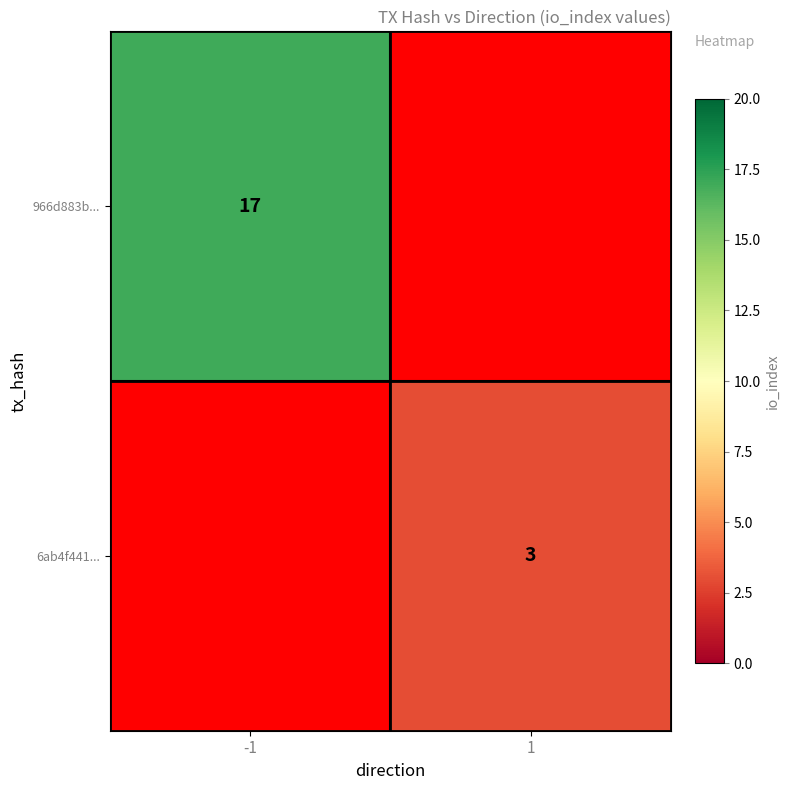

Is the value of 6ab4f441... at 1 greater than the value of 966d883b... at -1?

No